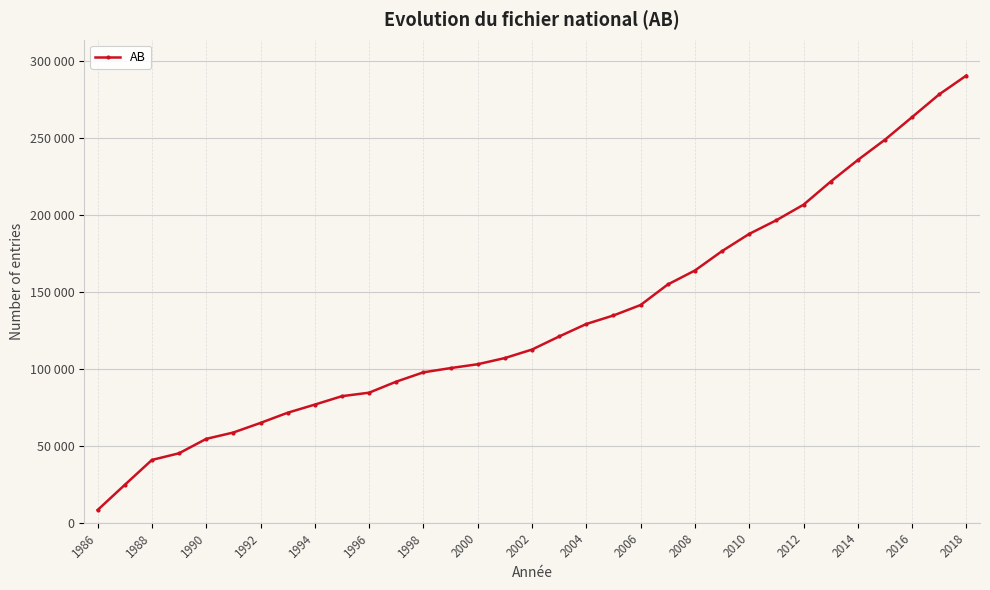

Does the chart have visible grid lines?

Yes